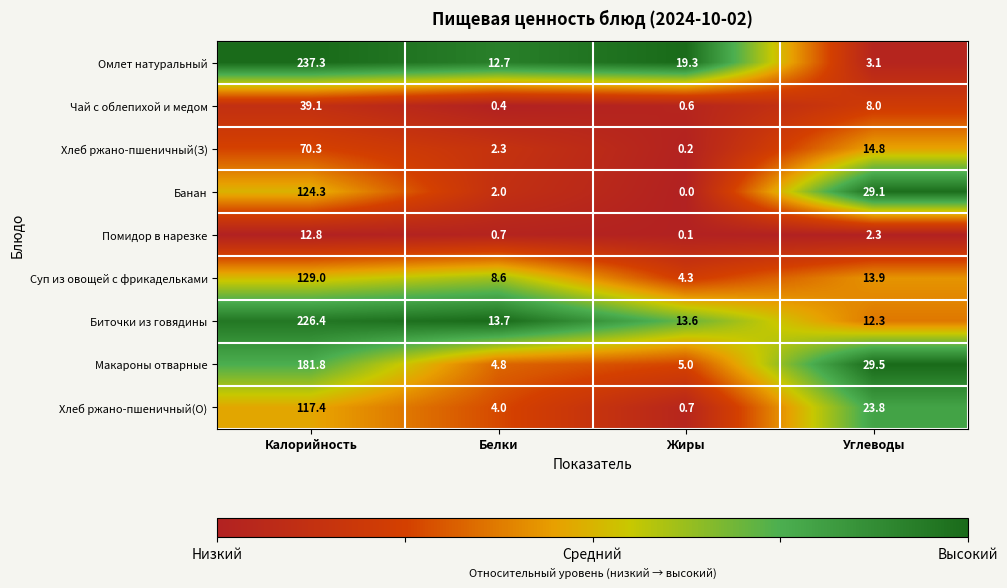

True or false: Хлеб ржано-пшеничный(З) has a value of 25.4 at Углеводы.

False